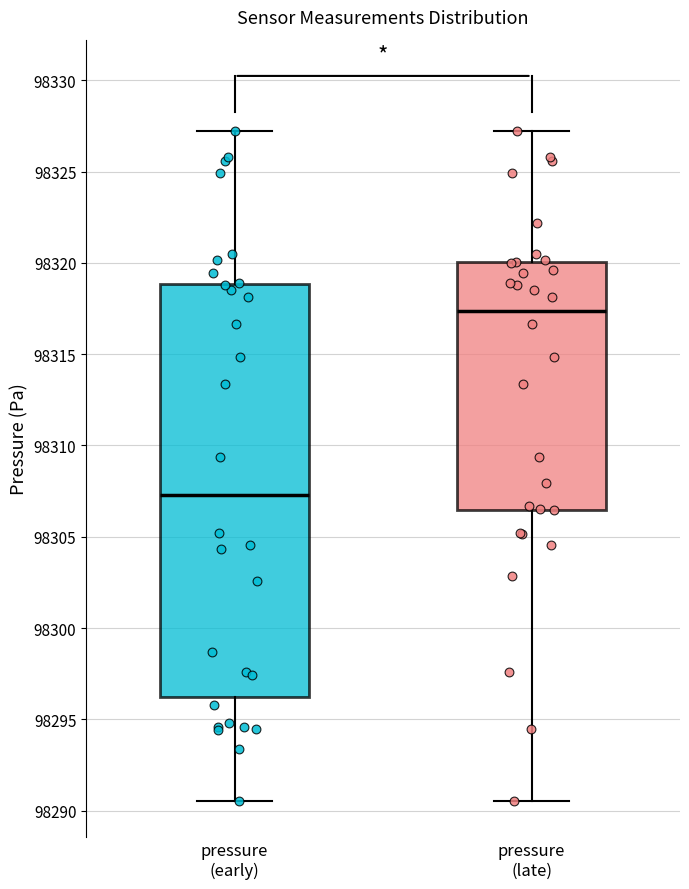

Where does the lower whisker of the box for pressure (early) end on the y-axis? The values are not printed on the chart, so give them approximately, as read against the axis.

98290.5